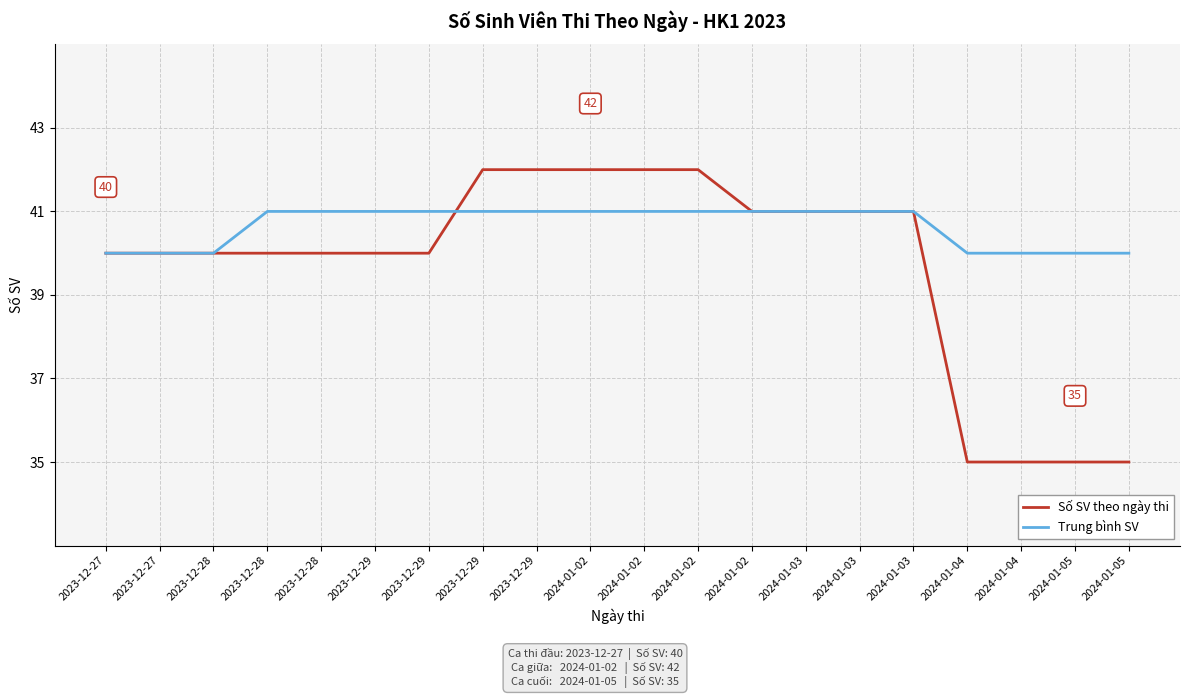

Does the chart have visible grid lines?

Yes